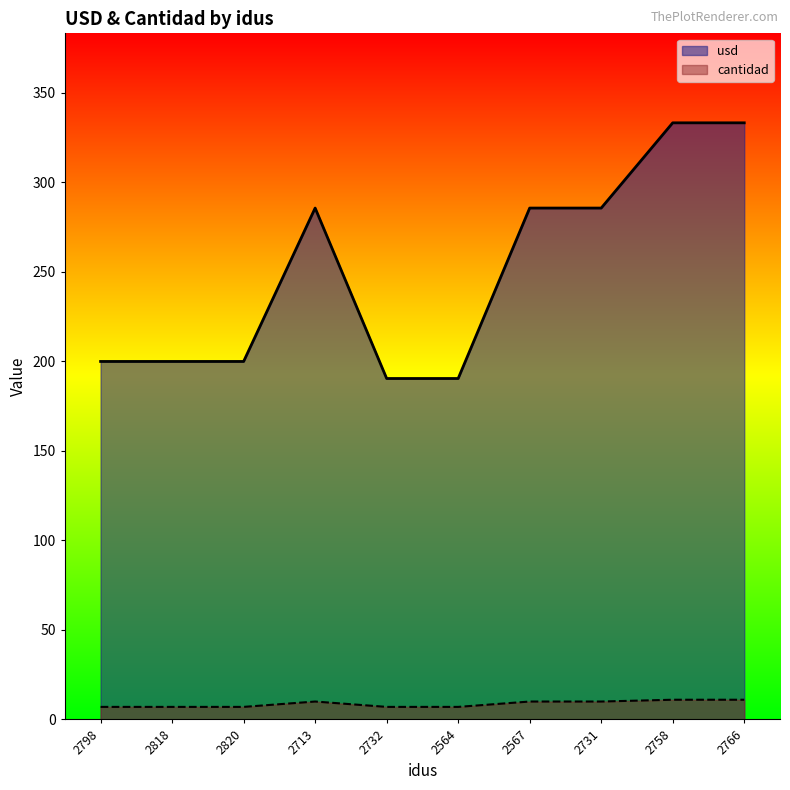

Reading left to right, list all the values displayed in this chart.

usd: 200.0	200.0	200.0	285.7	190.5	190.5	285.7	285.7	333.3	333.3
cantidad: 7.0	7.0	7.0	10.0	7.0	7.0	10.0	10.0	11.0	11.0